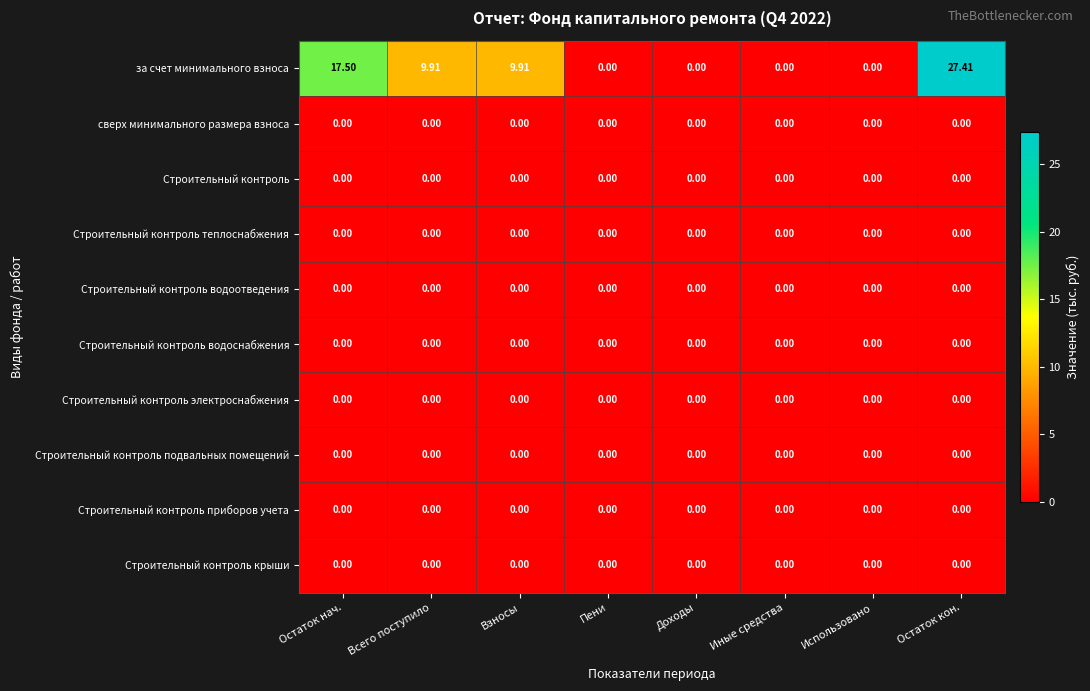

Is the value of Строительный контроль теплоснабжения at Иные средства greater than the value of за счет минимального взноса at Остаток кон.?

No